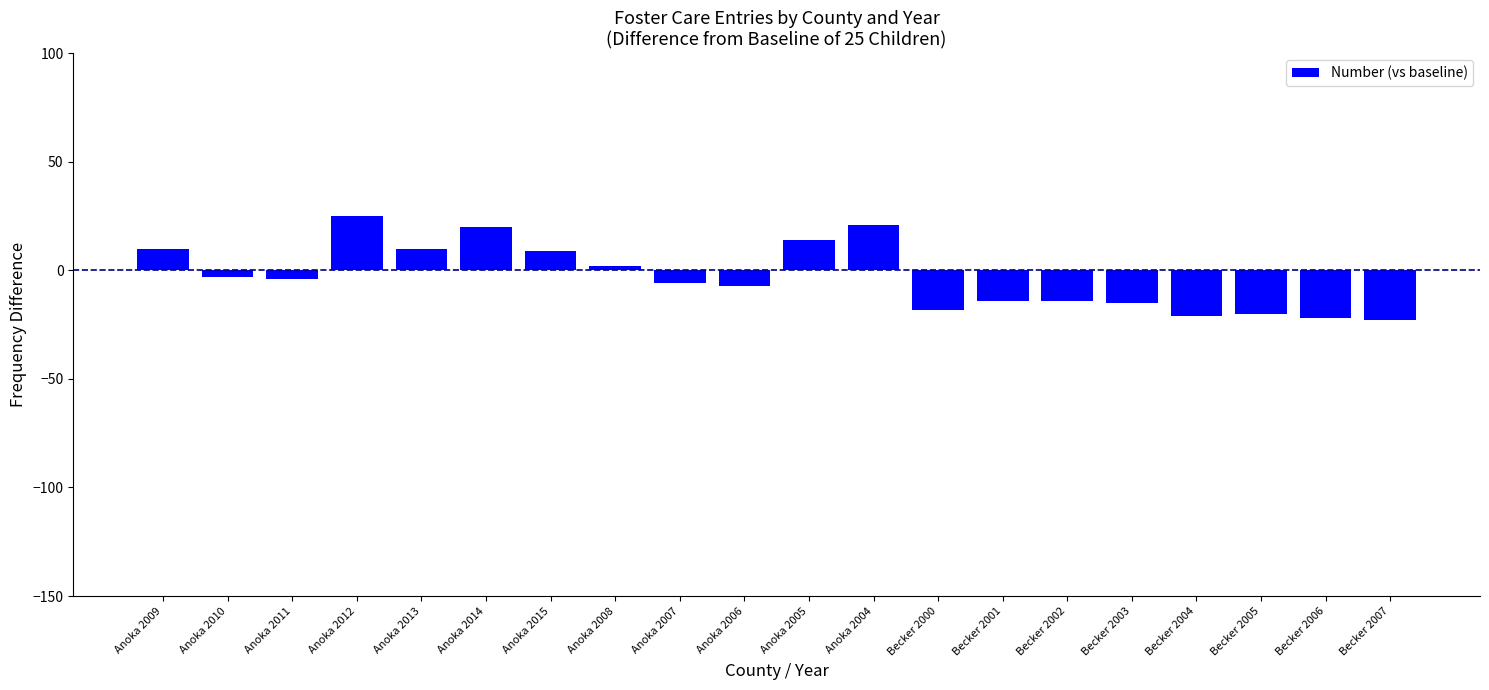

Which has a higher value, Anoka 2014 or Becker 2001?

Anoka 2014